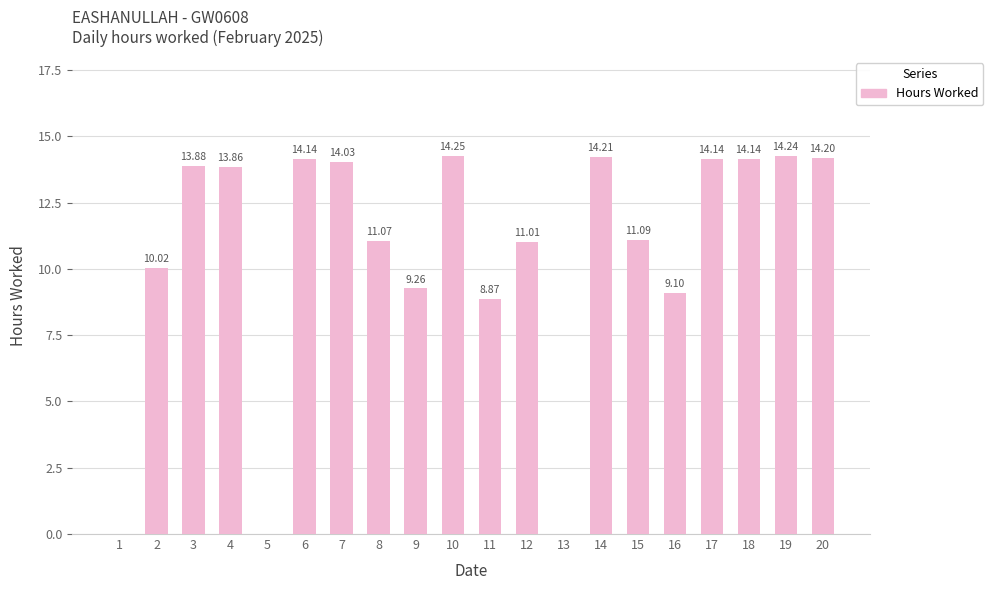

What is the sum of the values at 9 and 12?

20.3